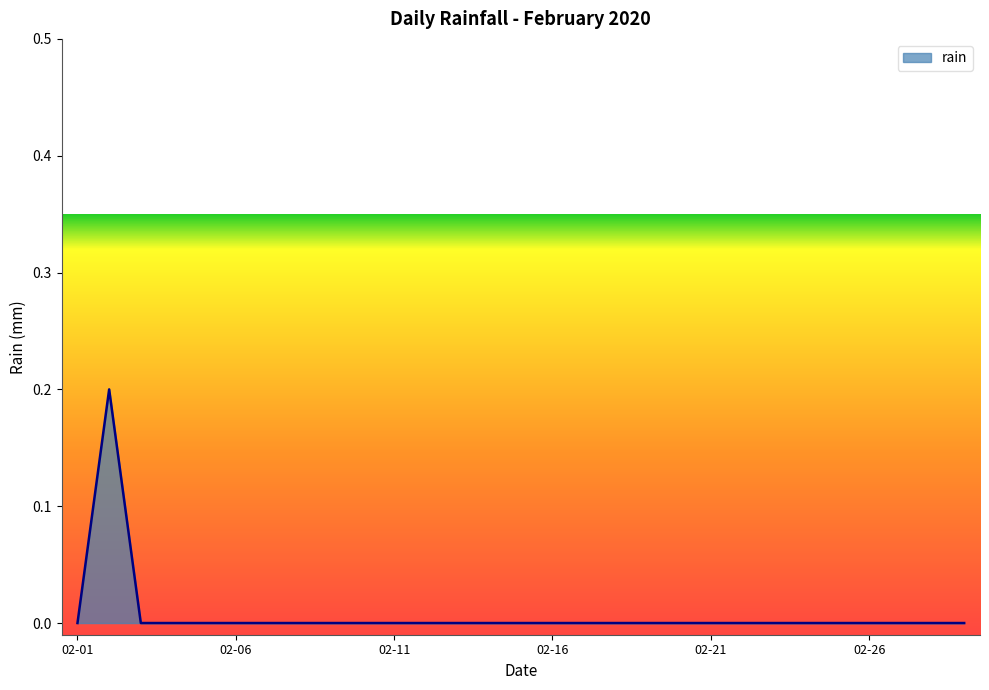

Does the chart have visible grid lines?

No